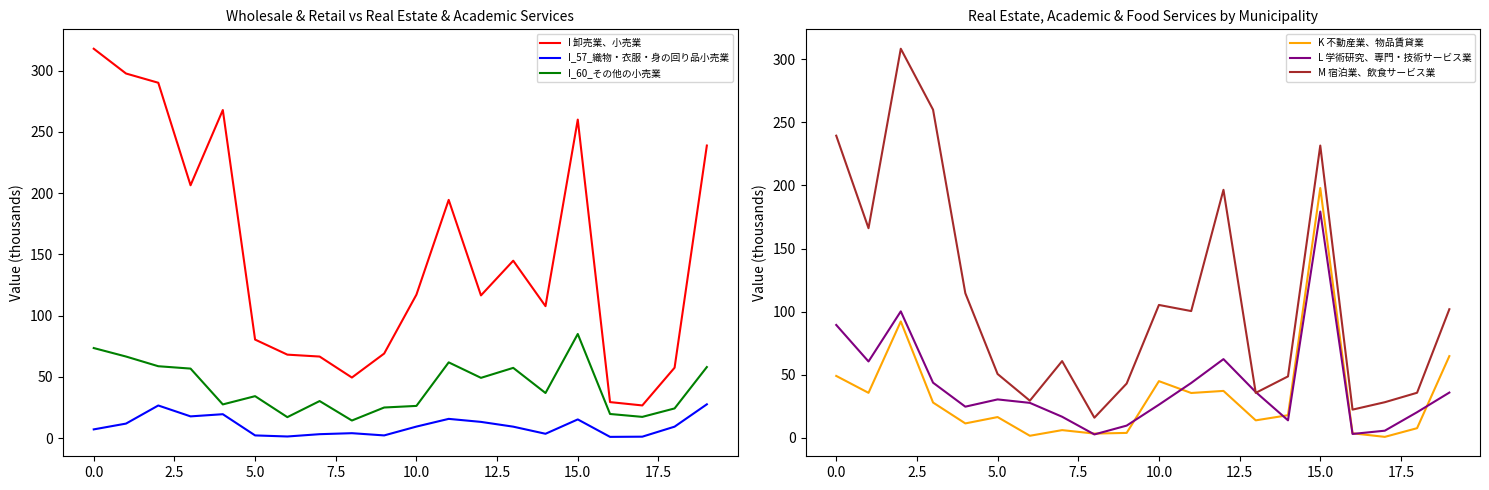

What are all the series names shown in the legend?

I 卸売業、小売業, I_57_織物・衣服・身の回り品小売業, I_60_その他の小売業, K 不動産業、物品賃貸業, L 学術研究、専門・技術サービス業, M 宿泊業、飲食サービス業